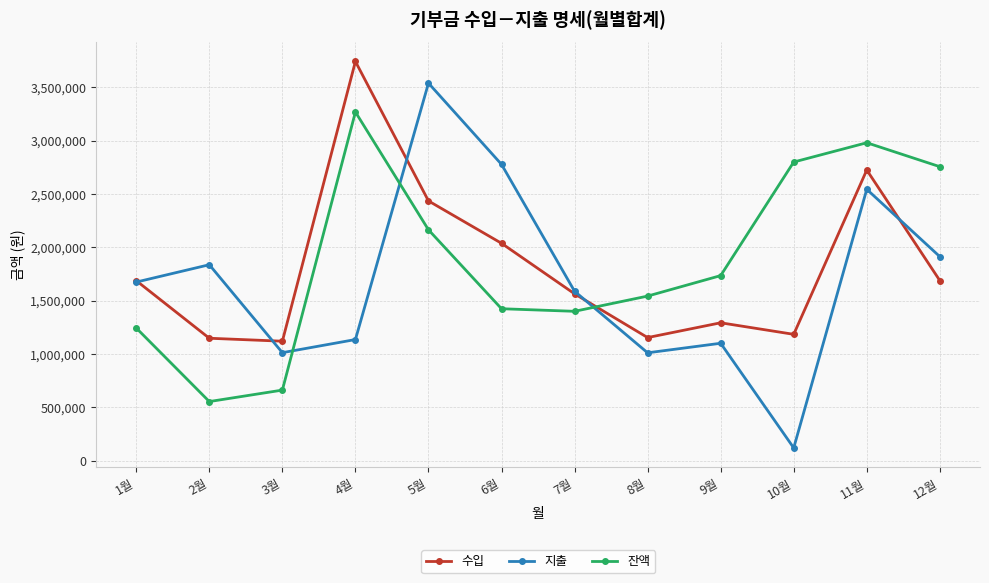

What position from the right is 12월?

1